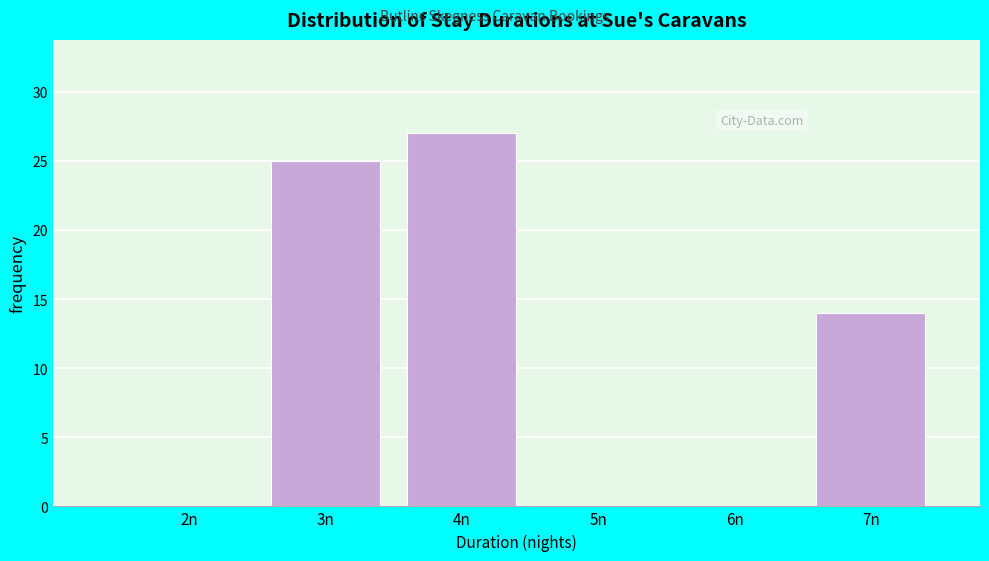

Reading left to right, list all the values displayed in this chart.

2n=0	3n=25	4n=27	5n=0	6n=0	7n=14